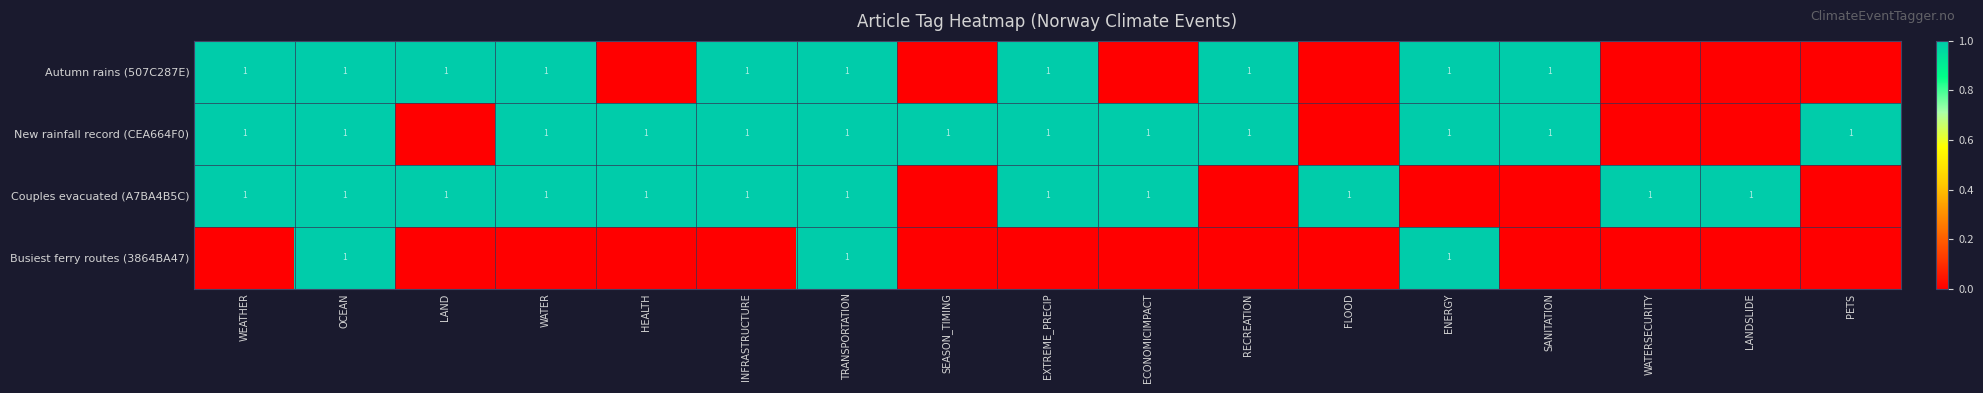

True or false: Autumn rains (507C287E) has a value of 0 at SANITATION.

False